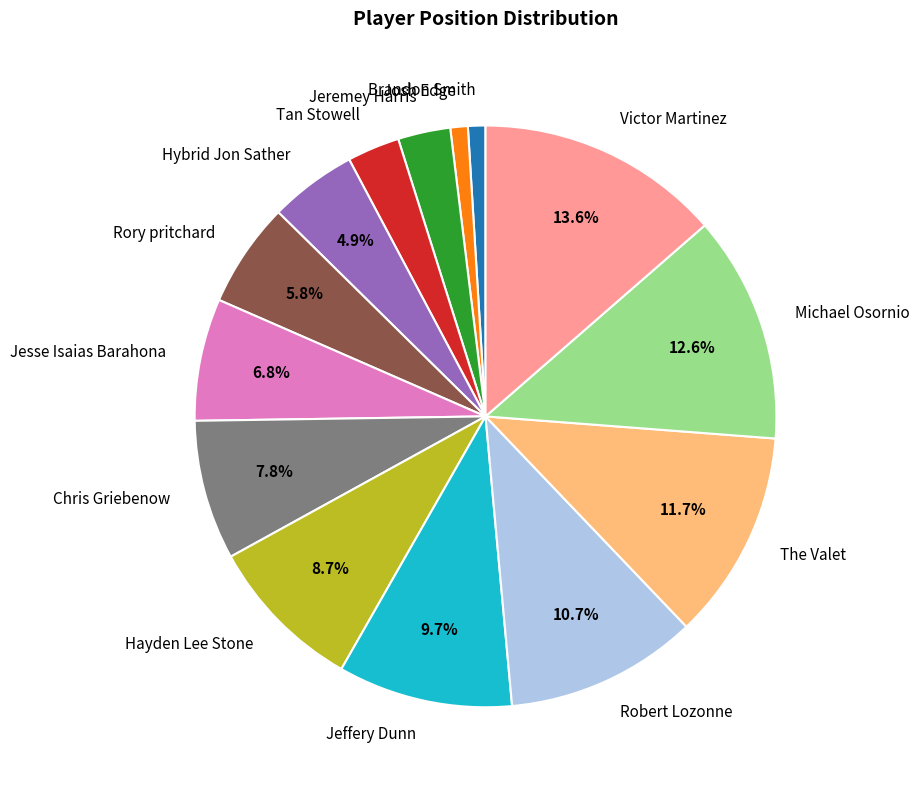

To the nearest percent, what percentage of the pie is Victor Martinez?

14%